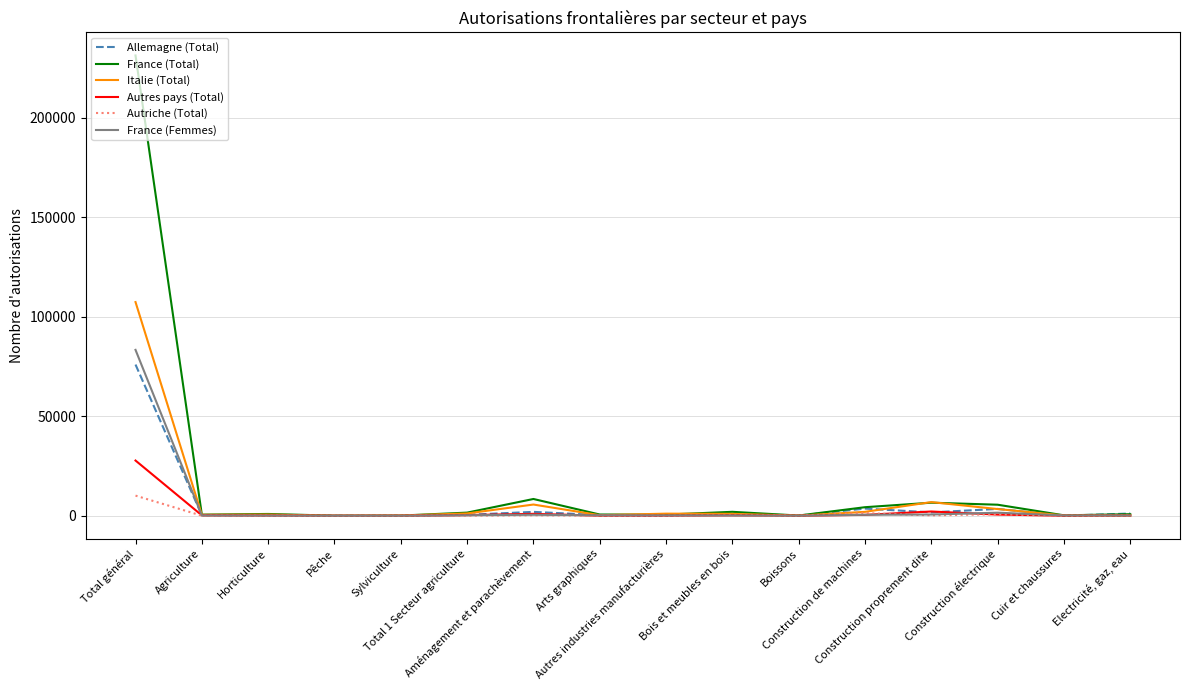

Which series has the largest total across all categories?

France (Total)